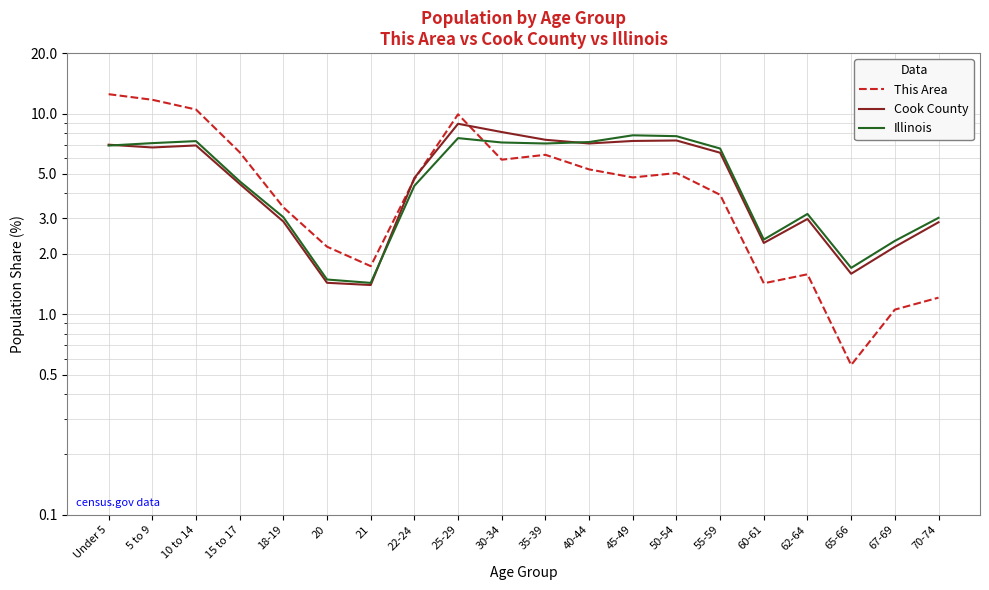

True or false: Cook County has a value of 7.0 at Under 5.

True